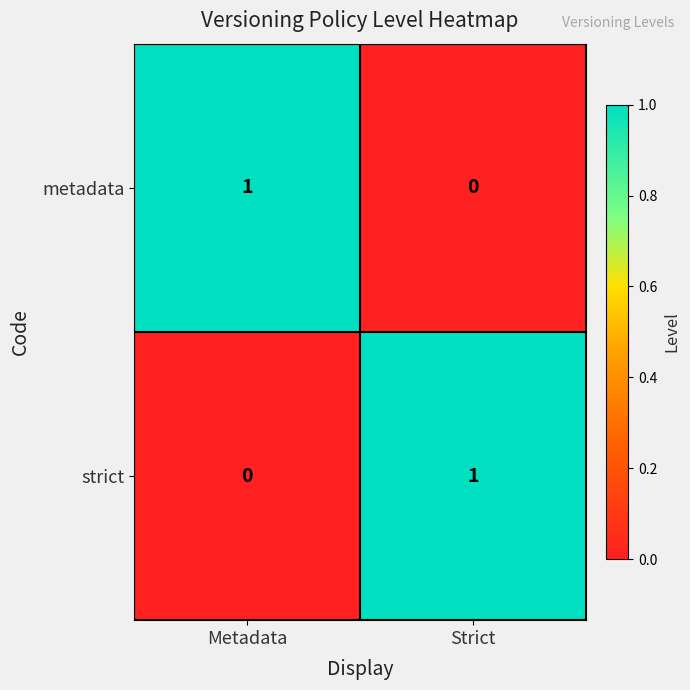

Reading left to right, extract all data points from this chart.

metadata: 1	0
strict: 0	1